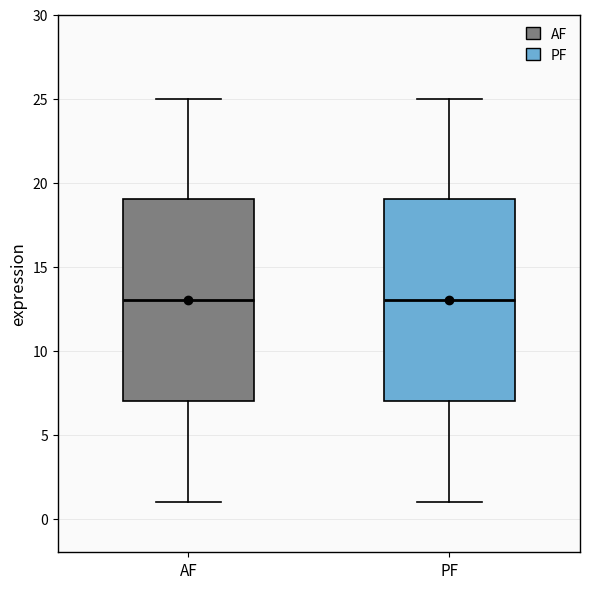

Reading left to right, read every box against the y-axis: the position of its median line, the range the box covers, and the ends of its whiskers. The values are not printed on the chart, so give them approximately, as read against the axis.

AF: median 13, box 7 to 19, whiskers 1 to 25
PF: median 13, box 7 to 19, whiskers 1 to 25